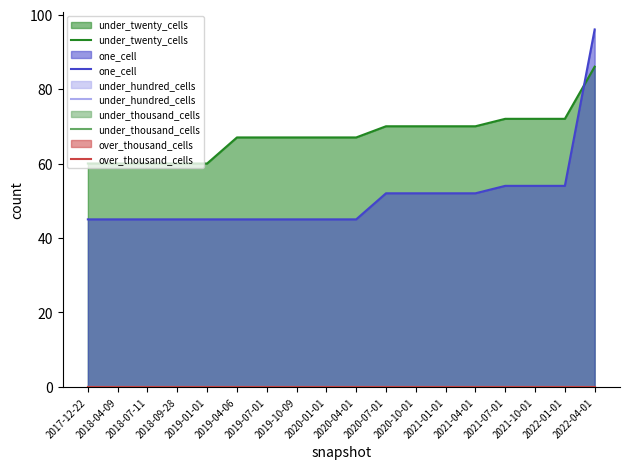

At how many categories does at least one series exceed 7?

18